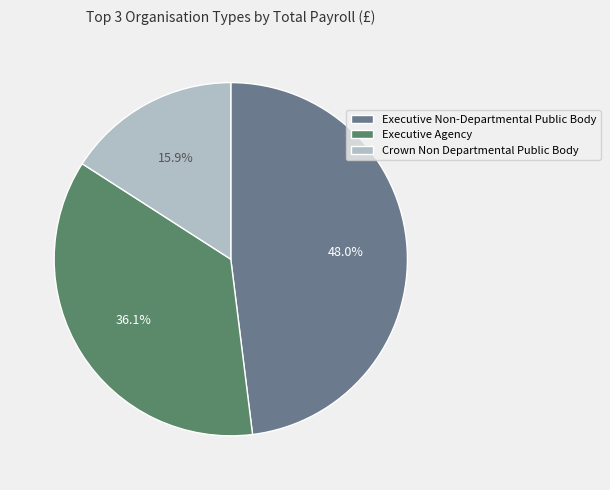

Count the number of slices in the pie.

3